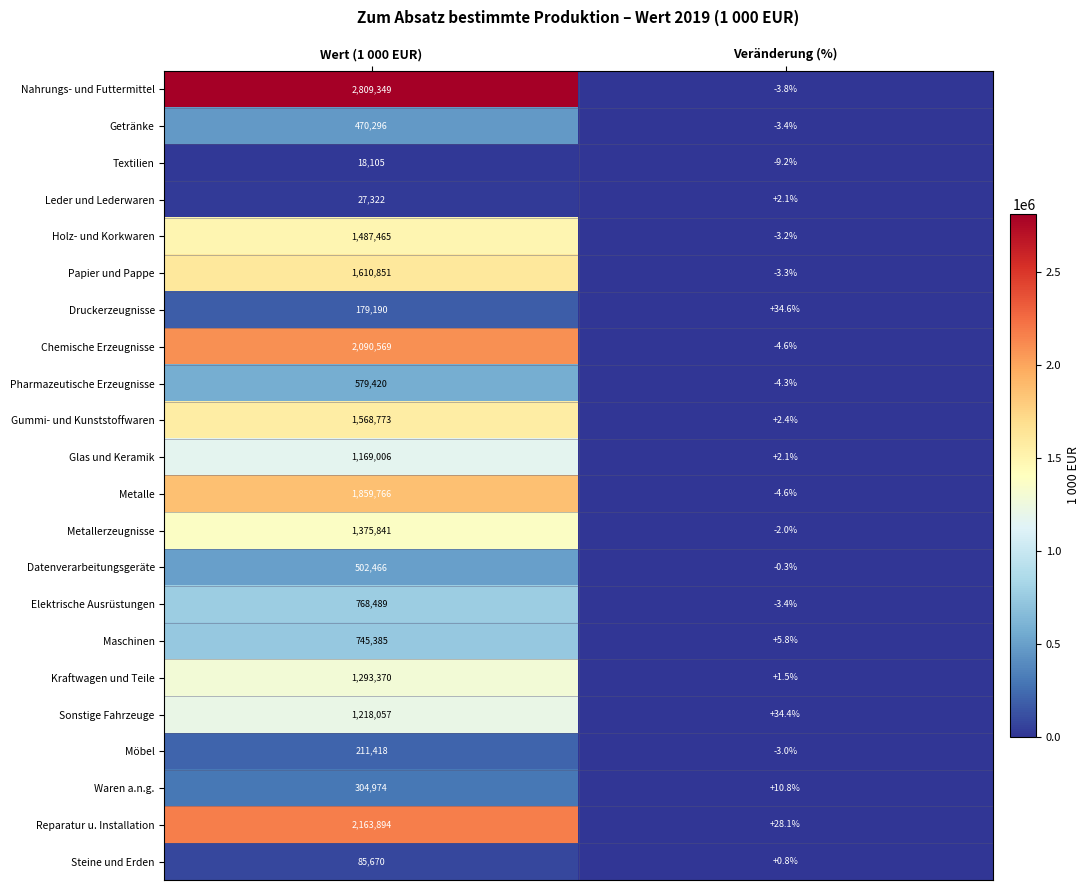

What is the greatest value displayed?

2809349.0